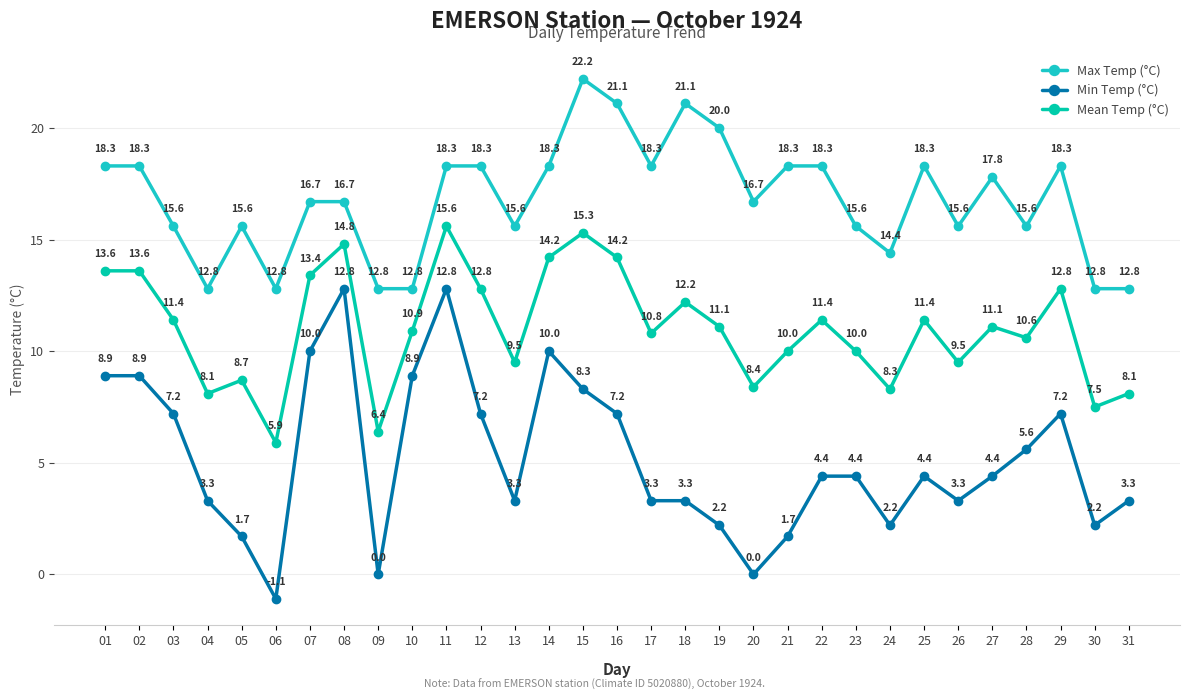

Rank the series by their maximum value, from highest to lowest.

Max Temp (°C), Mean Temp (°C), Min Temp (°C)